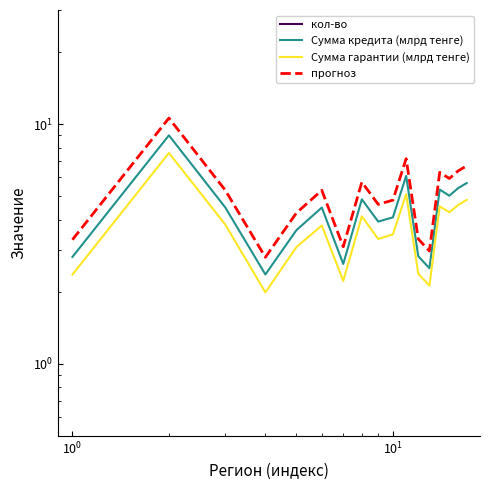

How many interior local valleys does the кол-во series have?

4